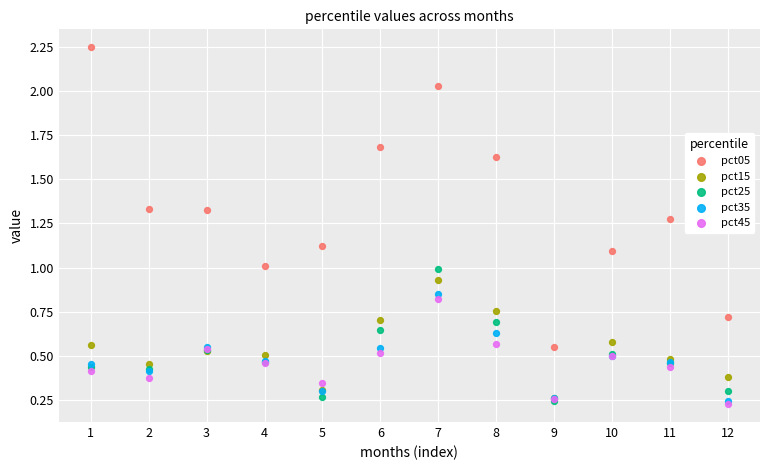

What are all the series names shown in the legend?

pct05, pct15, pct25, pct35, pct45